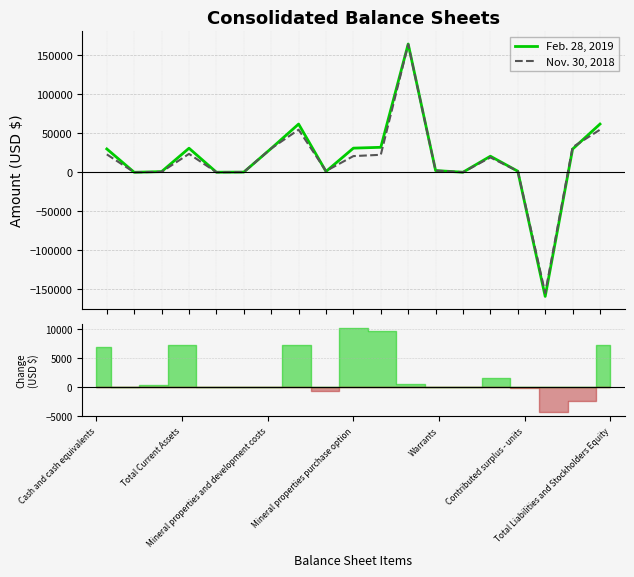

Does the chart have visible grid lines?

Yes